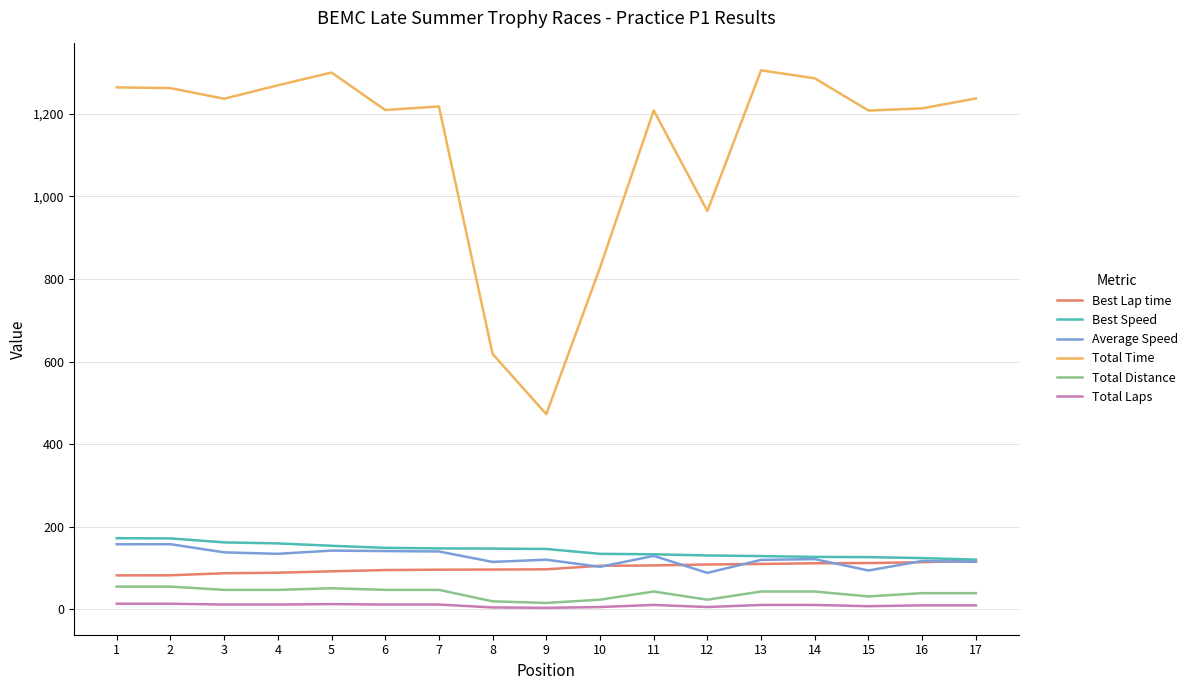

Which series has the widest spread of values?

Total Time